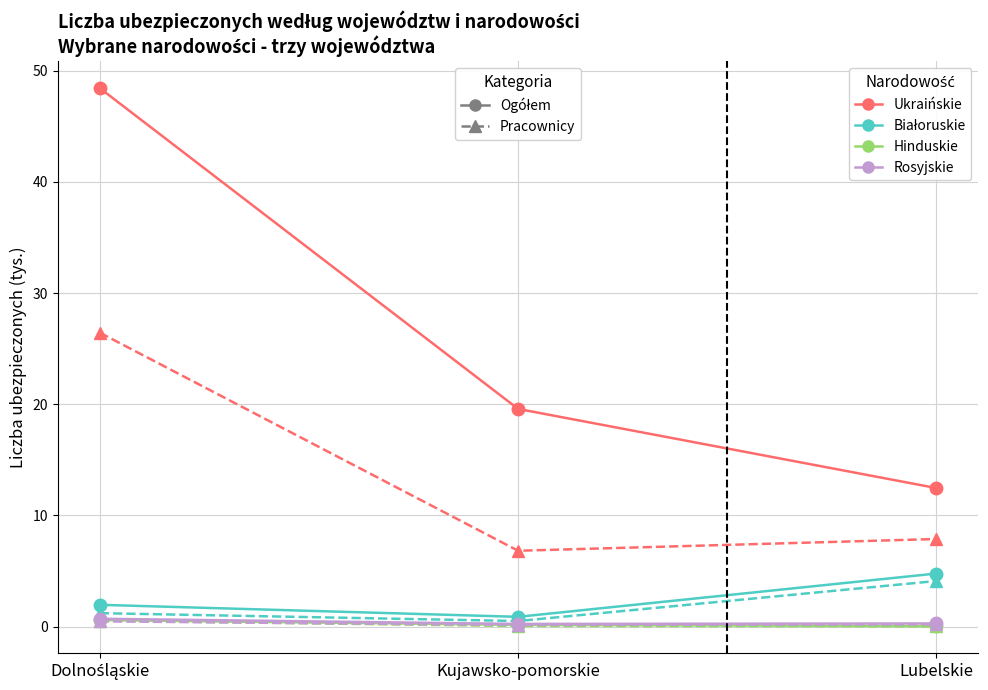

What is the label of the 1st point from the right?

Lubelskie